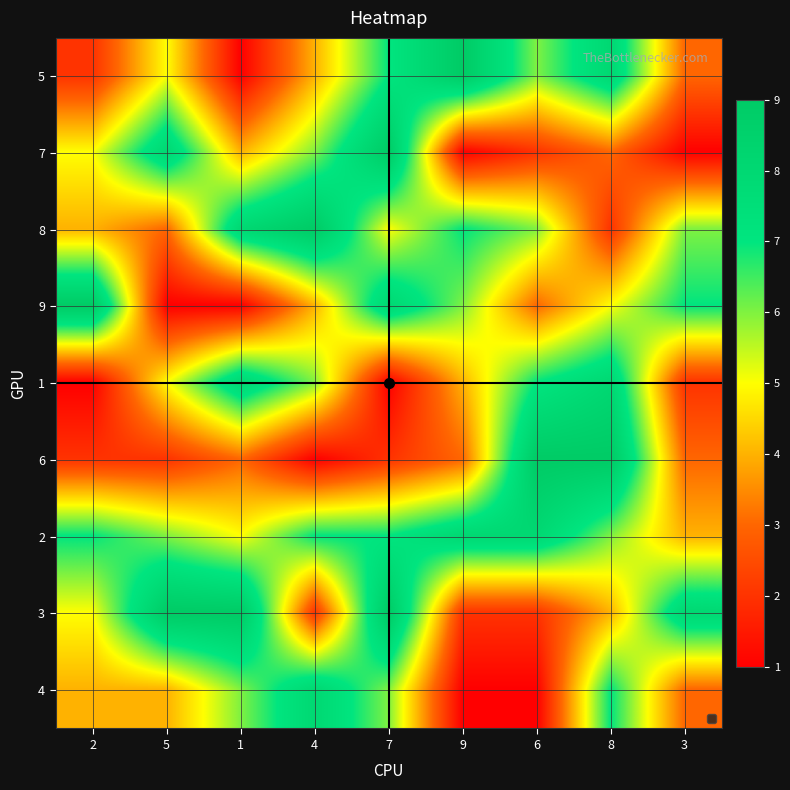

Reading right to left, what are all the values shown in this chart?

5: 3=3	8=8	6=6	9=9	7=7	4=4	1=1	5=5	2=2
7: 3=1	8=3	6=2	9=1	7=9	4=6	1=4	5=8	2=5
8: 3=6	8=2	6=6	9=7	7=5	4=9	1=8	5=3	2=4
9: 3=7	8=5	6=3	9=6	7=8	4=4	1=1	5=1	2=9
1: 3=2	8=8	6=7	9=4	7=1	4=6	1=8	5=5	2=1
6: 3=3	8=9	6=9	9=3	7=2	4=1	1=3	5=2	2=2
2: 3=4	8=6	6=8	9=8	7=7	4=7	1=5	5=6	2=7
3: 3=8	8=4	6=2	9=2	7=9	4=2	1=9	5=9	2=5
4: 3=3	8=7	6=1	9=1	7=6	4=8	1=6	5=4	2=4